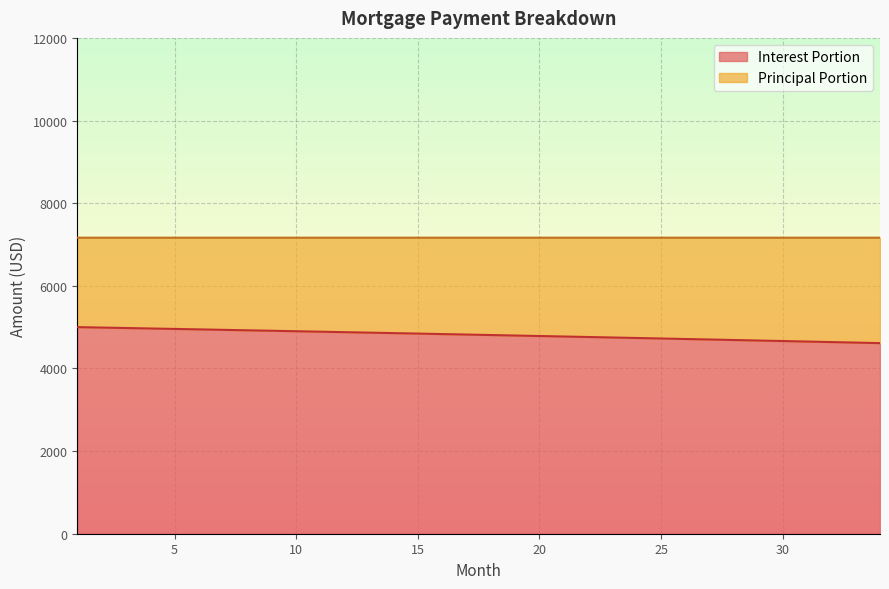

What is the change in value from 6 to 10?

-44.7